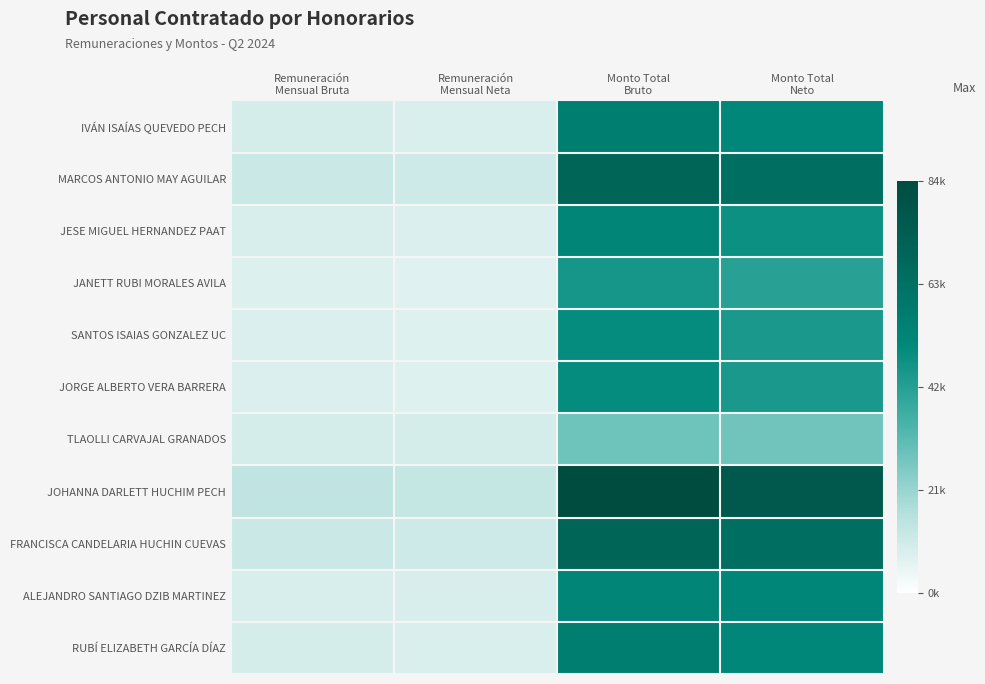

At which category does the chart reach its peak across all series?

Monto Total
Bruto